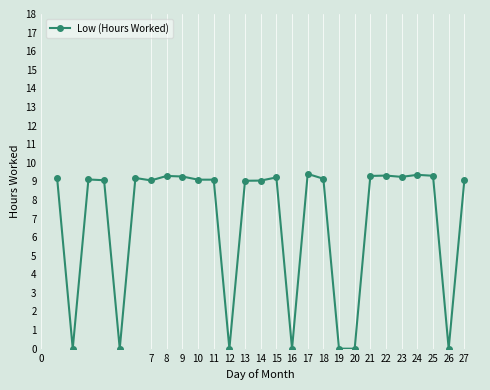

Count the number of data series in this chart.

1